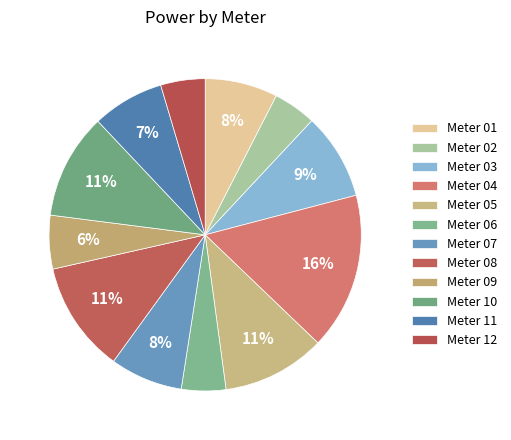

Is there any slice that represents more than half of the pie?

No